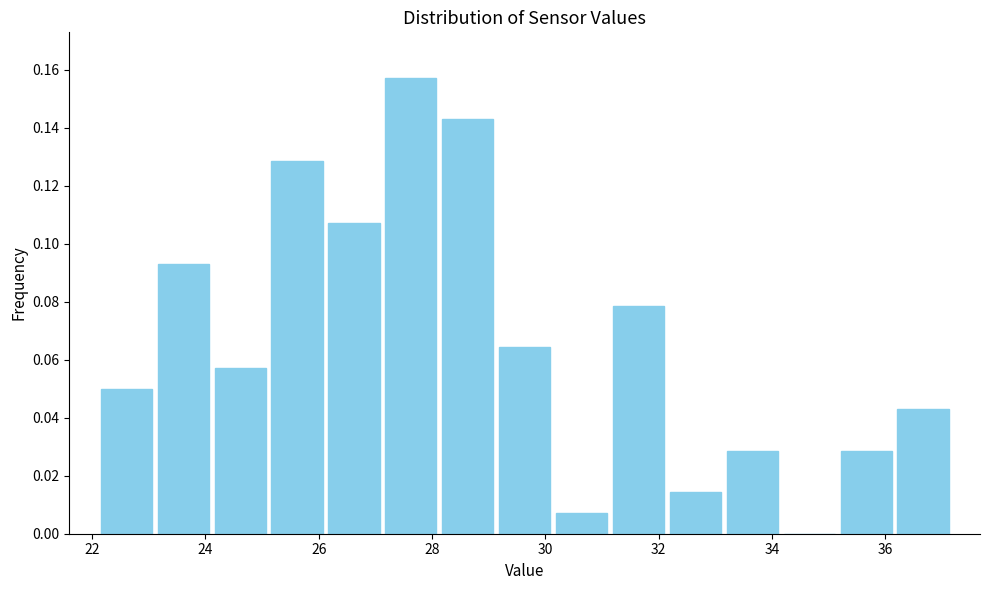

What is the height of the bar covering 28.2 to 29.2 on the x-axis? Neither the bar edges nor the heights are printed on the chart, so give them approximately, as read against the axes.

0.142